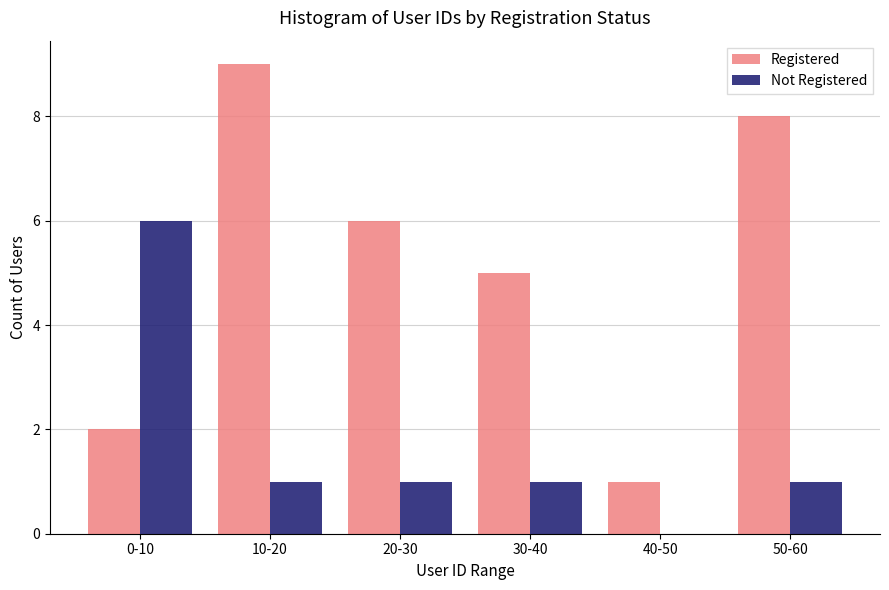

Reading right to left, list all the values displayed in this chart.

Registered: 50-60=8	40-50=1	30-40=5	20-30=6	10-20=9	0-10=2
Not Registered: 50-60=1	40-50=0	30-40=1	20-30=1	10-20=1	0-10=6